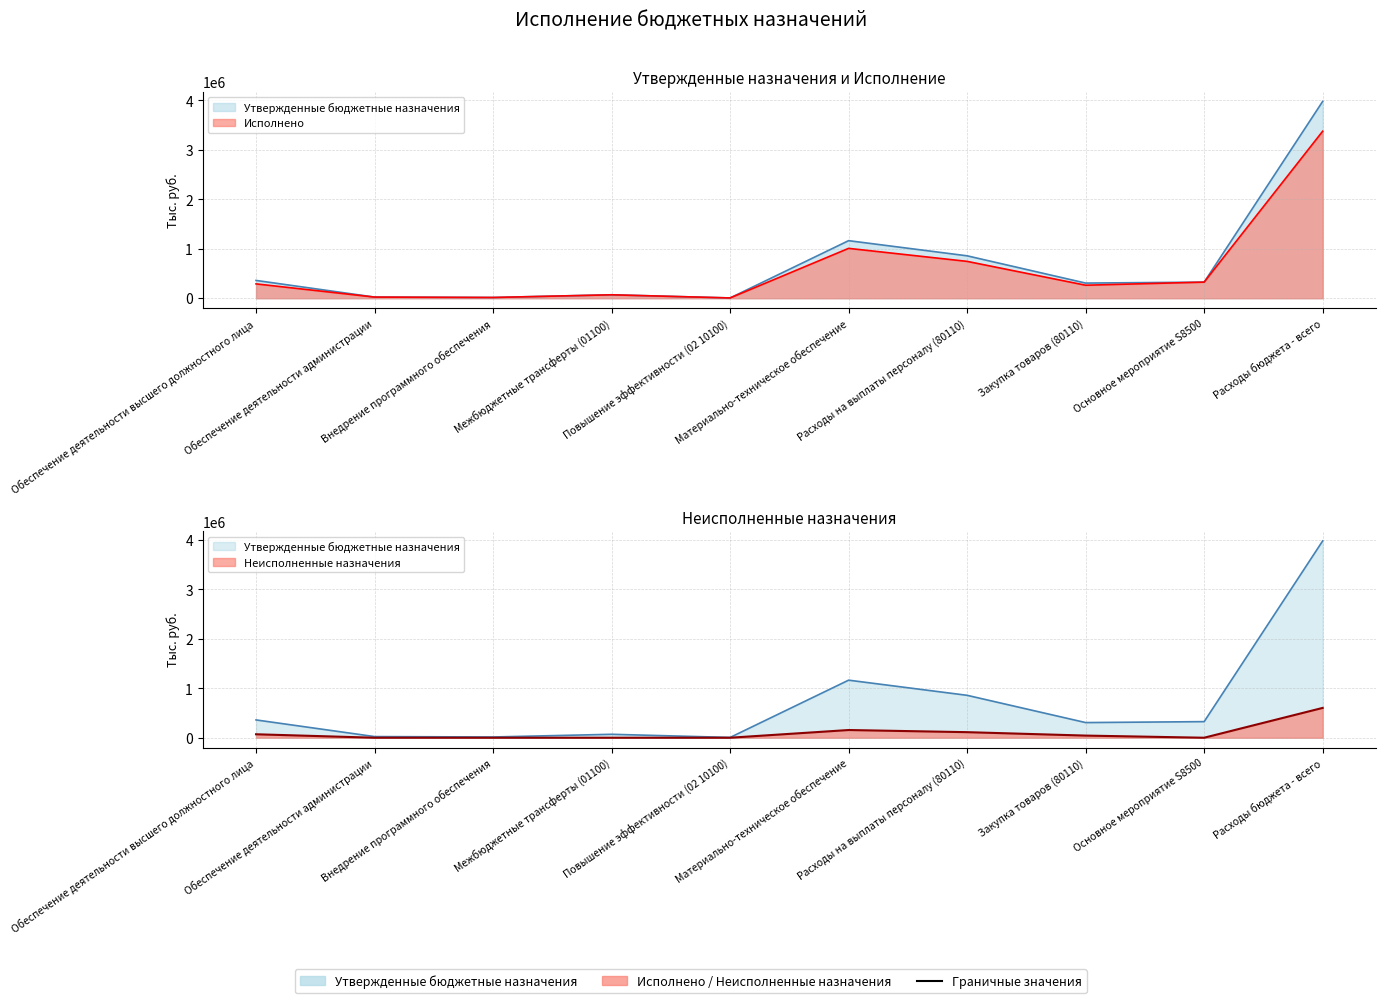

Is it true that Утвержденные бюджетные назначения equals 1682587.8 at Материально-техническое обеспечение?

False